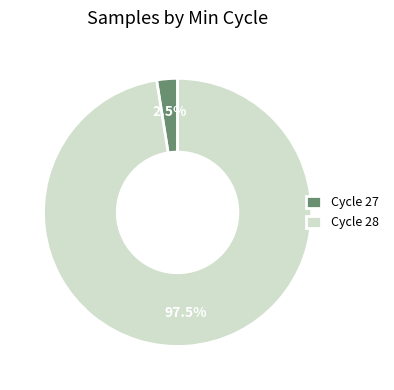

Is there any slice that represents more than half of the pie?

Yes